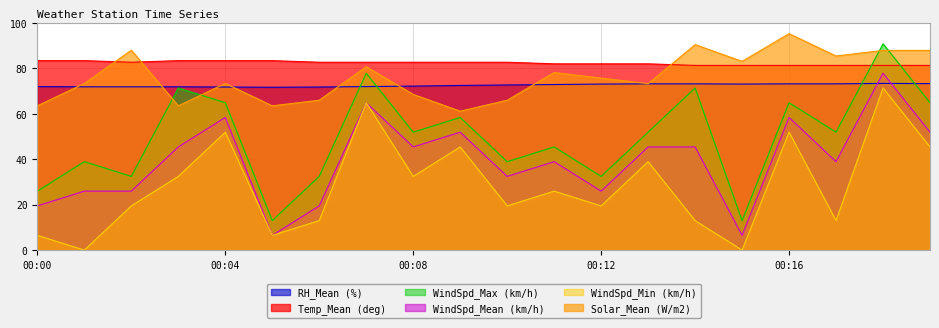

True or false: WindSpd_Max (km/h) and Solar_Mean (W/m2) cross at least once.

True